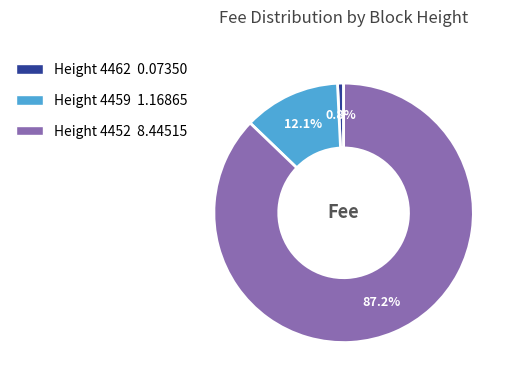

Is there a majority slice in this chart?

Yes